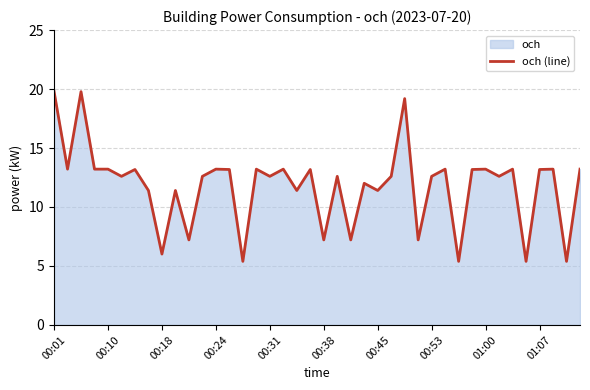

Is it true that the value at 23 is 12.0?

True